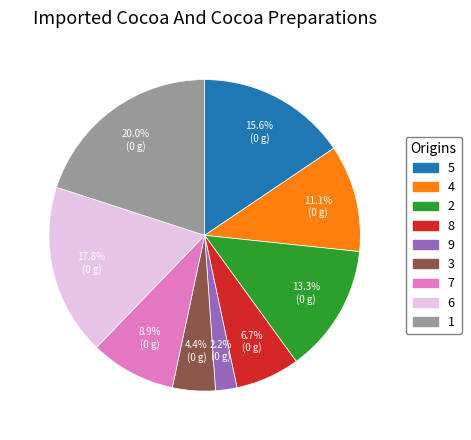

Is there any slice that represents more than half of the pie?

No